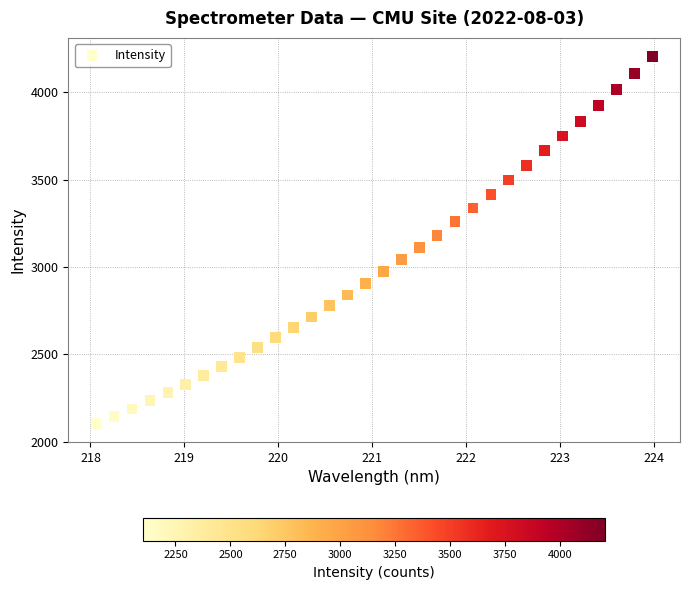

What is the range of X values (max minus min)?

5.9